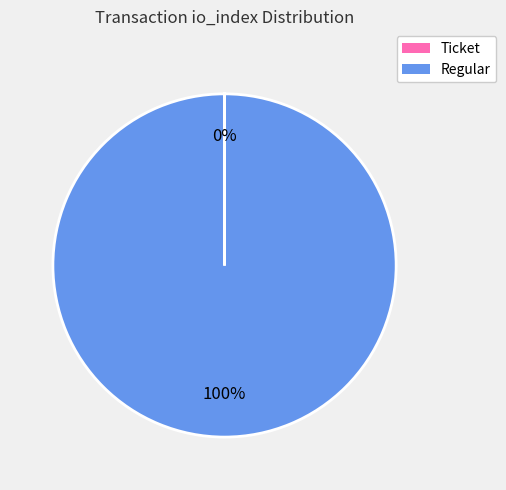

Is there a majority slice in this chart?

Yes